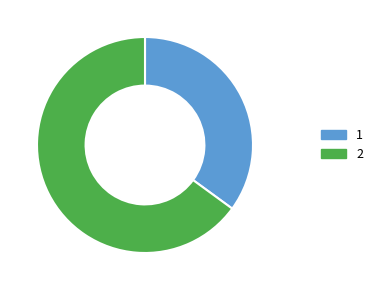

Rank the categories by value from highest to lowest.

2, 1